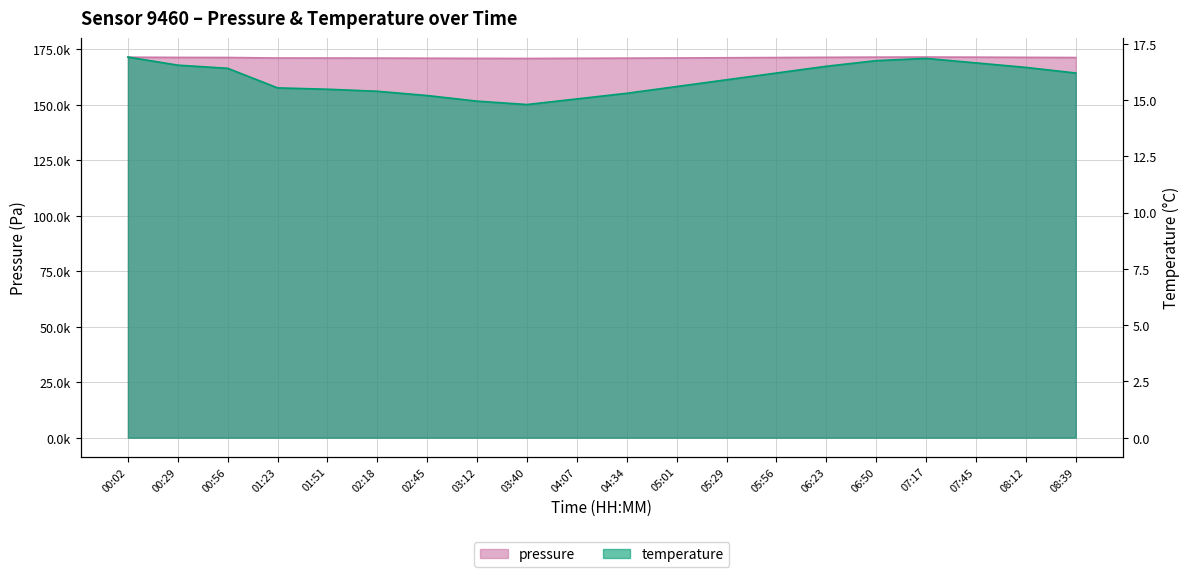

What is the total value across all series at 03:12?

170935.0